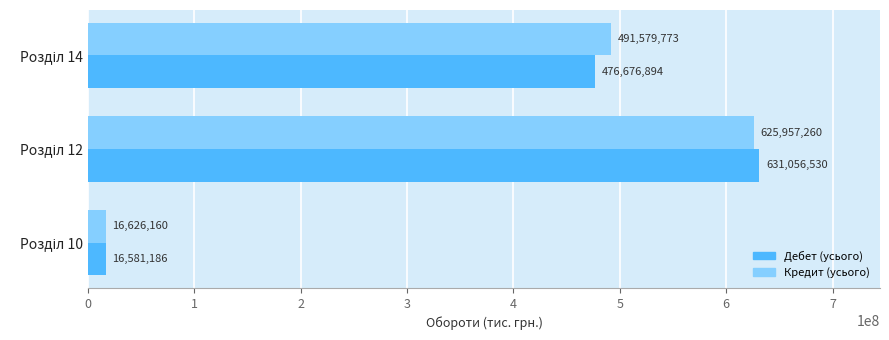

List the series in order of their overall mean, highest first.

Кредит (усього), Дебет (усього)